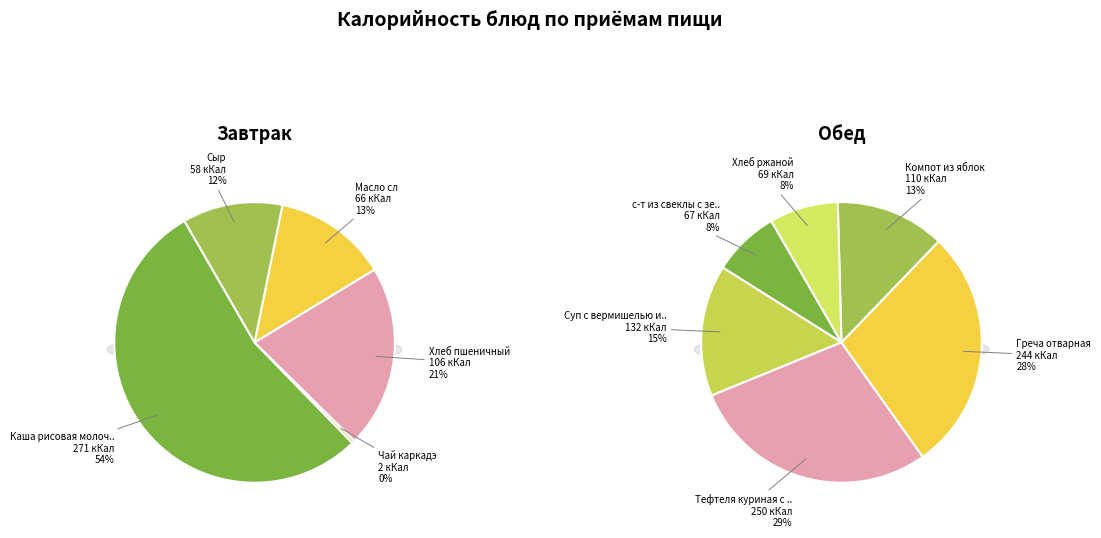

Does Компот из яблок account for over 50% of the chart?

No